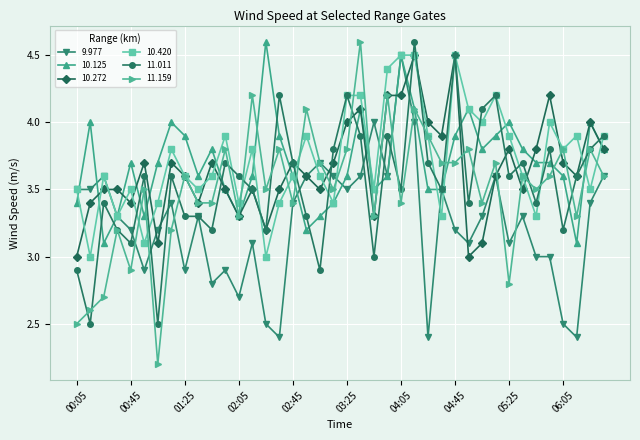

What is the value of the 10.272 point at the 29th from the left?

4.5